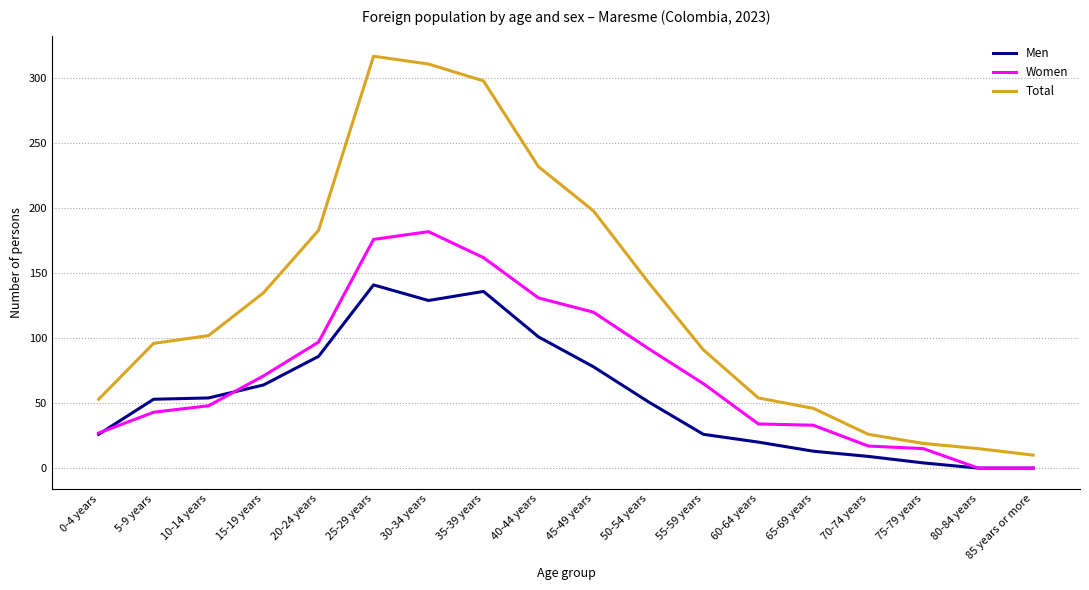

The value of Men at 40-44 years is 101. True or false?

True